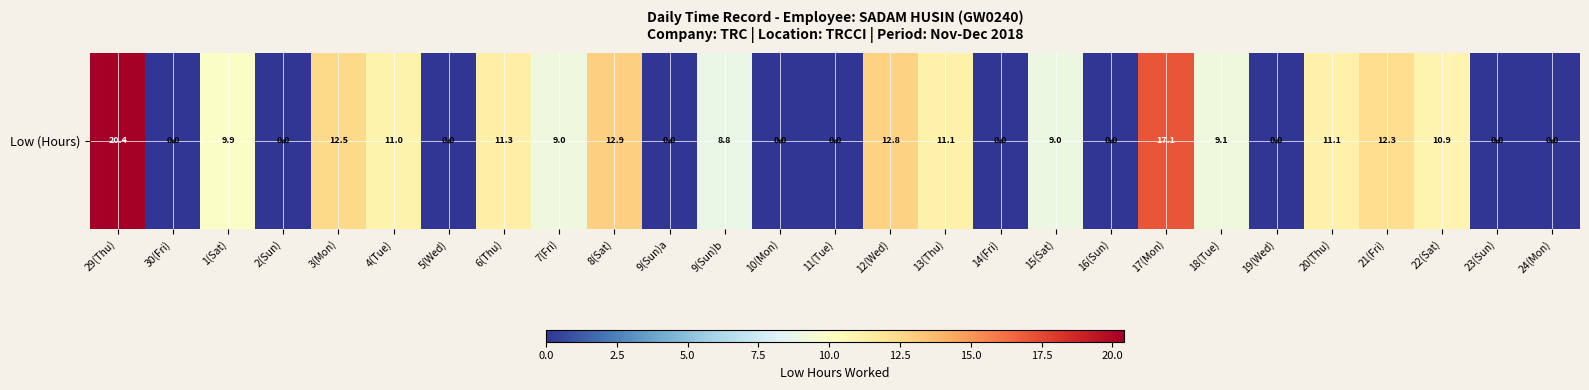

Rank the categories by value from highest to lowest.

29(Thu), 17(Mon), 8(Sat), 12(Wed), 3(Mon), 21(Fri), 6(Thu), 13(Thu), 20(Thu), 4(Tue), 22(Sat), 1(Sat), 18(Tue), 7(Fri), 15(Sat), 9(Sun)b, 30(Fri), 2(Sun), 5(Wed), 9(Sun)a, 10(Mon), 11(Tue), 14(Fri), 16(Sun), 19(Wed), 23(Sun), 24(Mon)